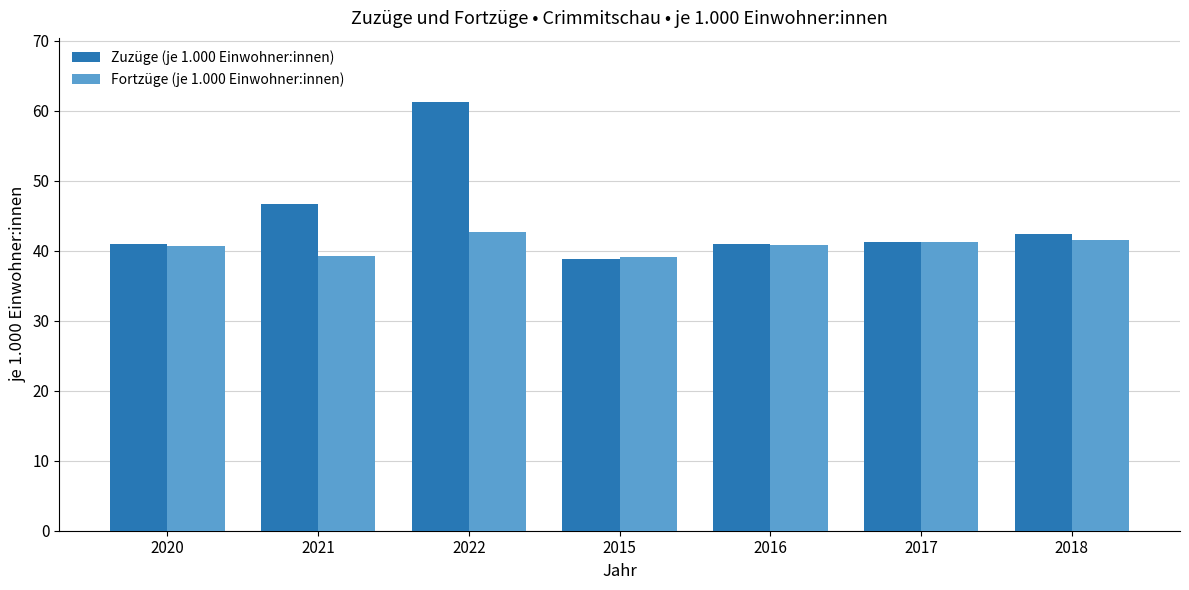

Where does the Fortzüge (je 1.000 Einwohner:innen) series first go above 40?

2020